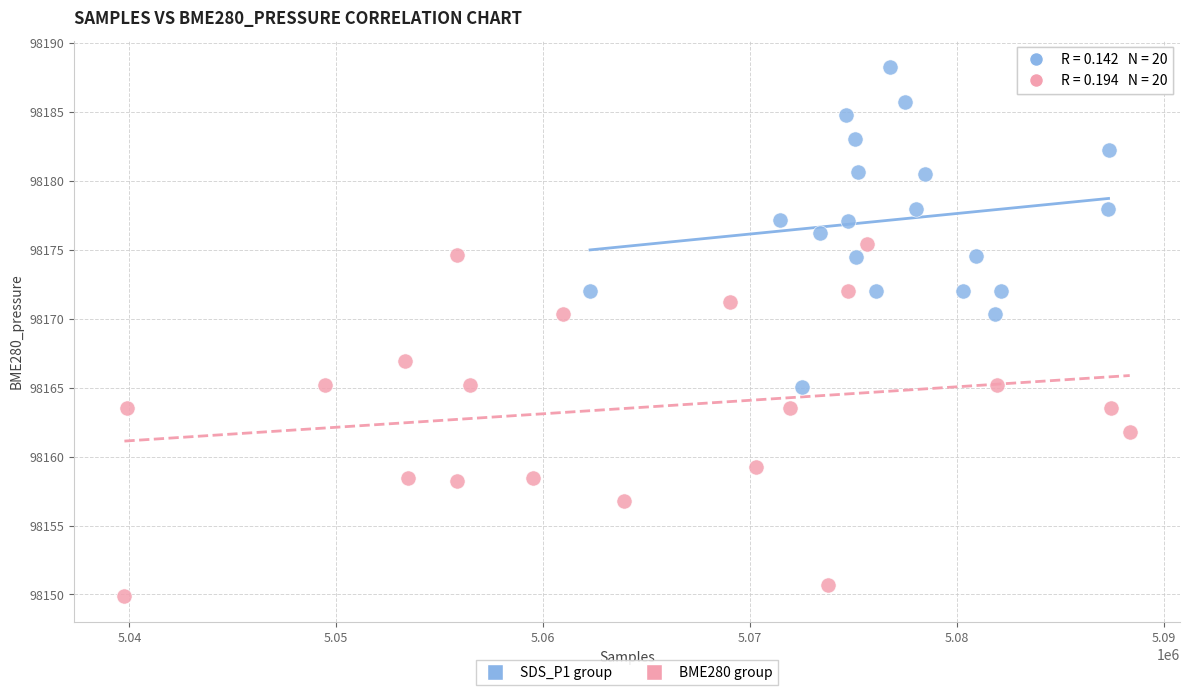

Which series has the largest Y range (max minus min)?

BME280 group